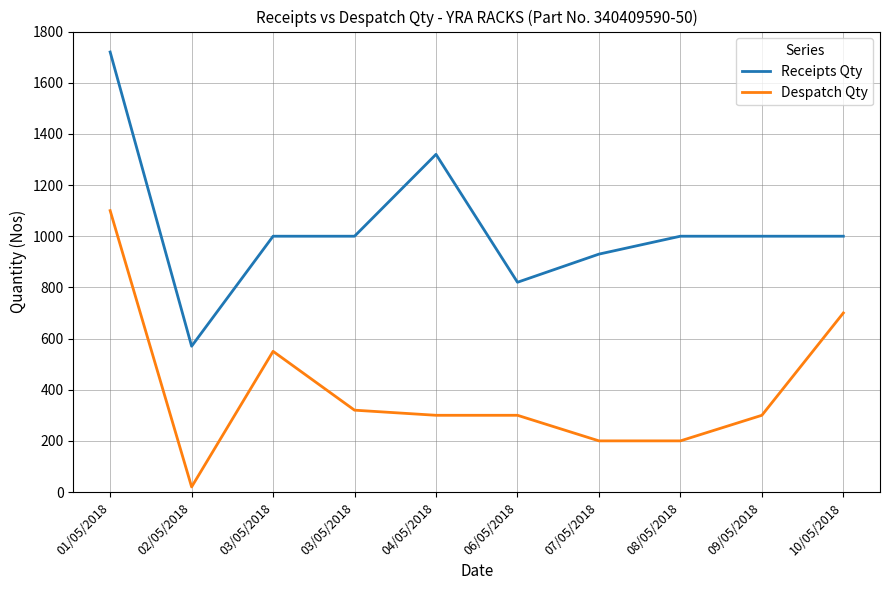

How many lines are shown in the chart?

2